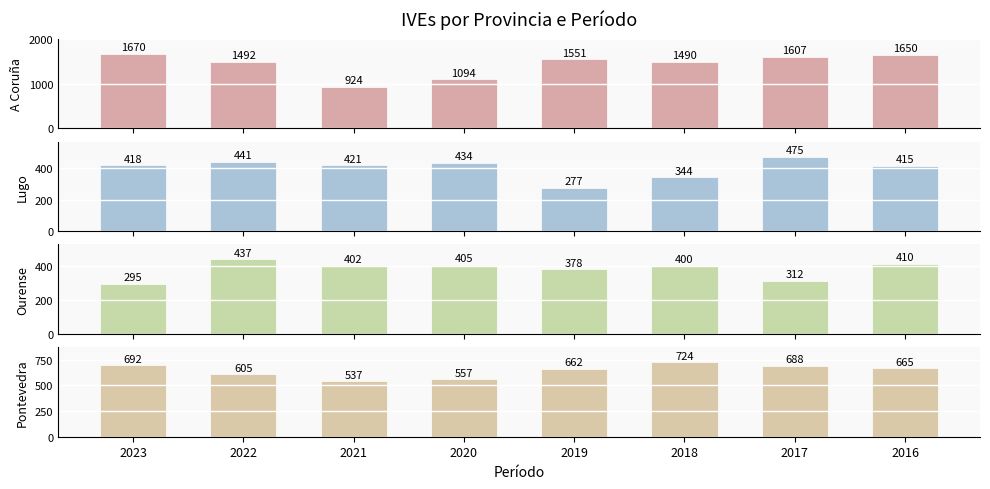

Reading right to left, transcribe all the data shown in this chart.

A Coruña: 1650	1607	1490	1551	1094	924	1492	1670
Lugo: 415	475	344	277	434	421	441	418
Ourense: 410	312	400	378	405	402	437	295
Pontevedra: 665	688	724	662	557	537	605	692